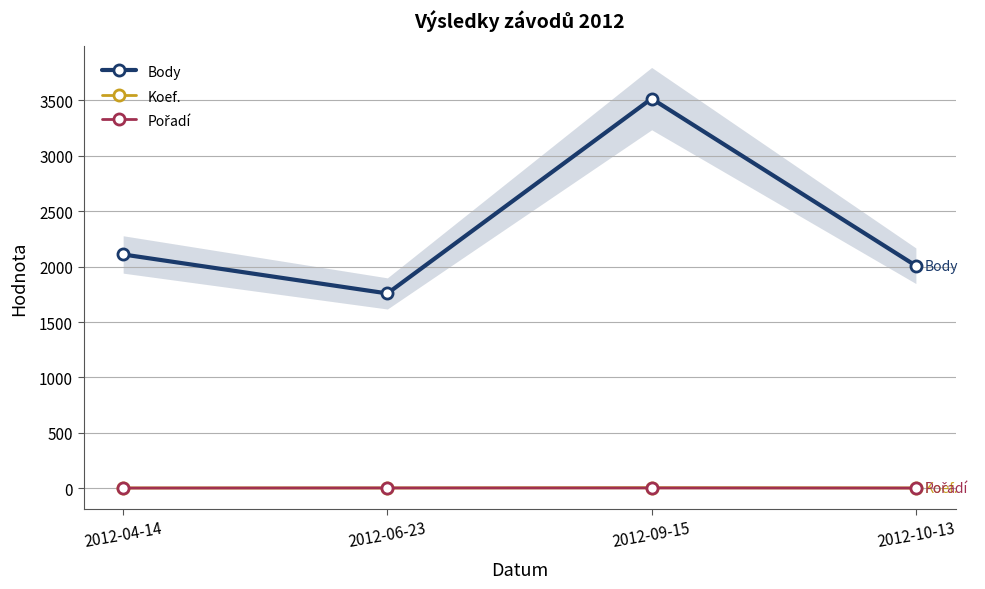

Rank the categories by Pořadí value from lowest to highest.

2012-04-14, 2012-10-13, 2012-06-23, 2012-09-15